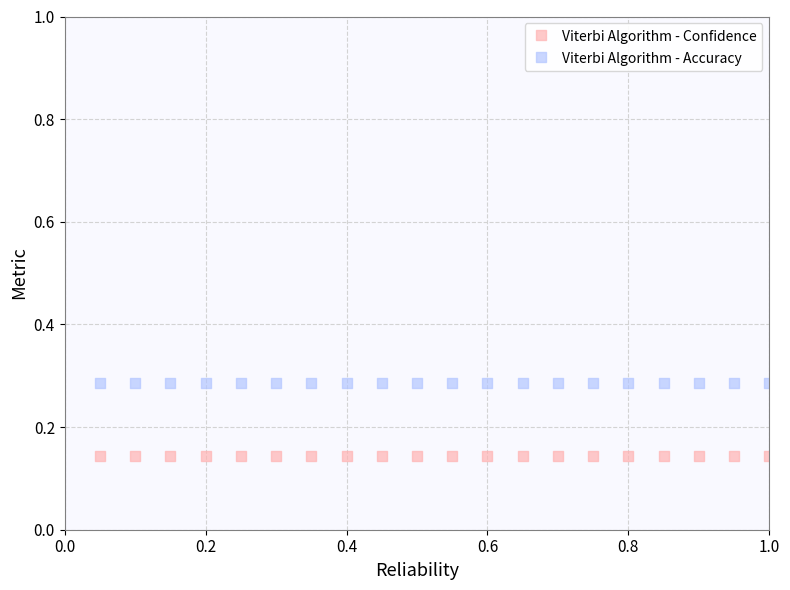

Which series reaches the minimum Y coordinate?

Viterbi Algorithm - Confidence